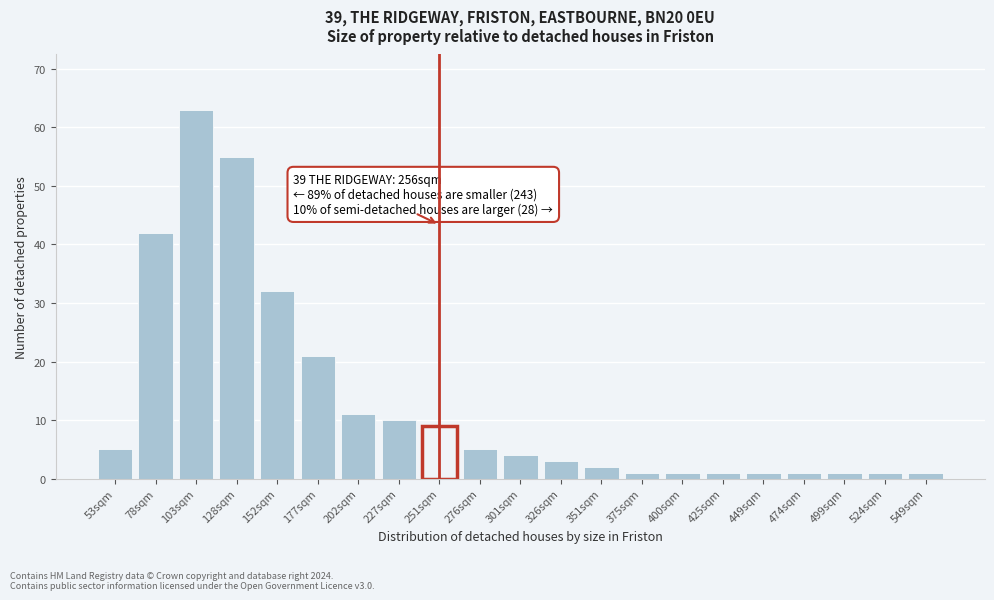

Reading left to right, extract all data points from this chart.

53sqm=5	78sqm=42	103sqm=63	128sqm=55	152sqm=32	177sqm=21	202sqm=11	227sqm=10	251sqm=9	276sqm=5	301sqm=4	326sqm=3	351sqm=2	375sqm=1	400sqm=1	425sqm=1	449sqm=1	474sqm=1	499sqm=1	524sqm=1	549sqm=1